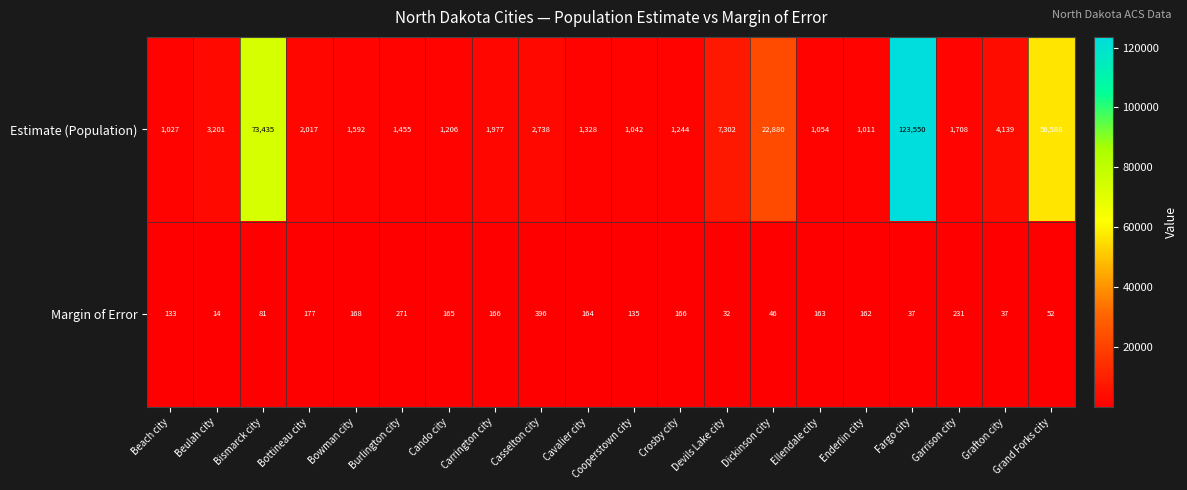

At which label does Estimate (Population) reach its peak?

Fargo city